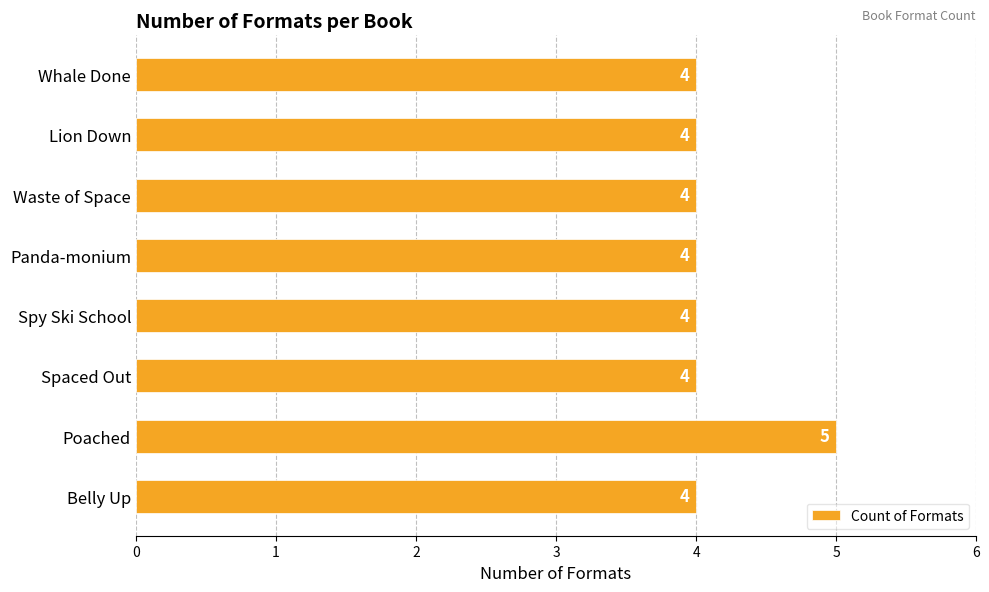

What position from the top is Spaced Out?

6